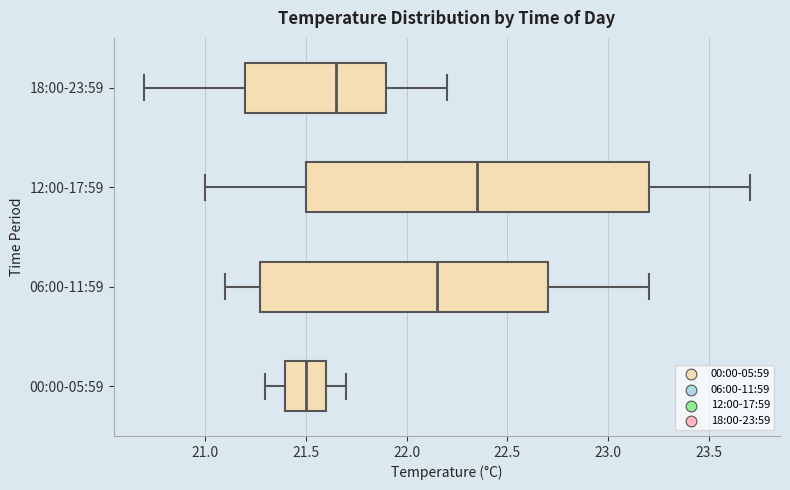

Reading bottom to top, read every box against the x-axis: the position of its median line, the range the box covers, and the ends of its whiskers. The values are not printed on the chart, so give them approximately, as read against the axis.

00:00-05:59: median 21.50, box 21.40 to 21.60, whiskers 21.30 to 21.70
06:00-11:59: median 22.15, box 21.30 to 22.70, whiskers 21.10 to 23.20
12:00-17:59: median 22.35, box 21.50 to 23.20, whiskers 21.00 to 23.70
18:00-23:59: median 21.65, box 21.20 to 21.90, whiskers 20.70 to 22.20